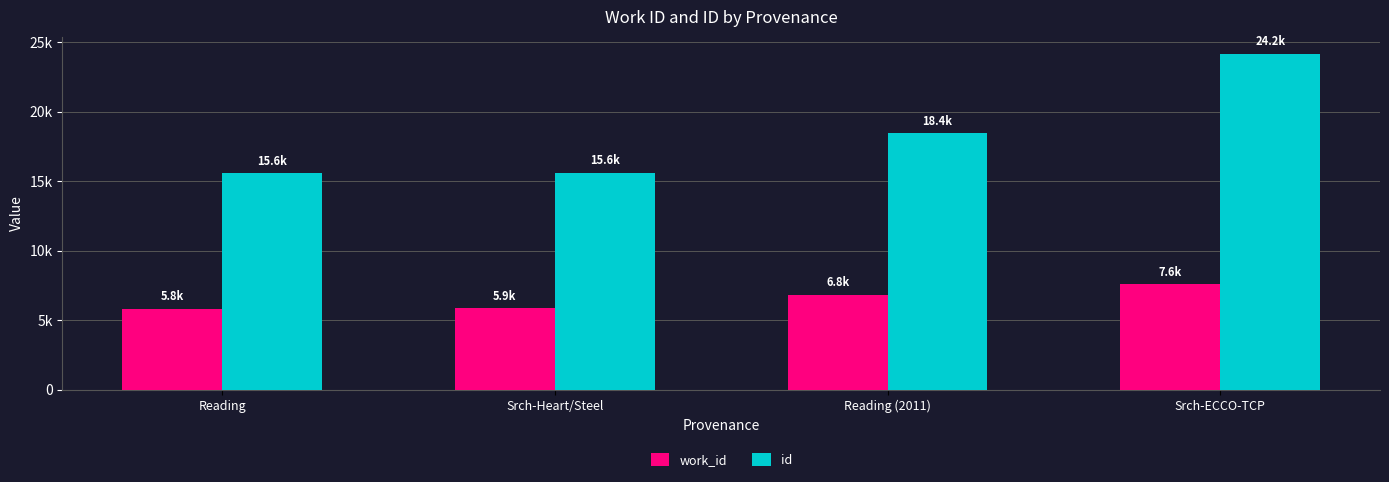

What position from the right is Reading?

4